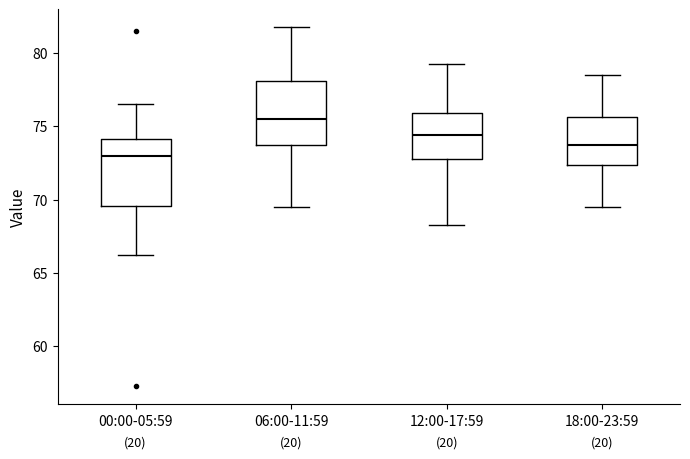

Reading left to right, read every box against the y-axis: the position of its median line, the range the box covers, and the ends of its whiskers. The values are not printed on the chart, so give them approximately, as read against the axis.

00:00-05:59: median 73.0, box 69.5 to 74.0, whiskers 66.5 to 76.5
06:00-11:59: median 75.5, box 74.0 to 78.0, whiskers 69.5 to 82.0
12:00-17:59: median 74.5, box 73.0 to 76.0, whiskers 68.5 to 79.5
18:00-23:59: median 74.0, box 72.5 to 75.5, whiskers 69.5 to 78.5